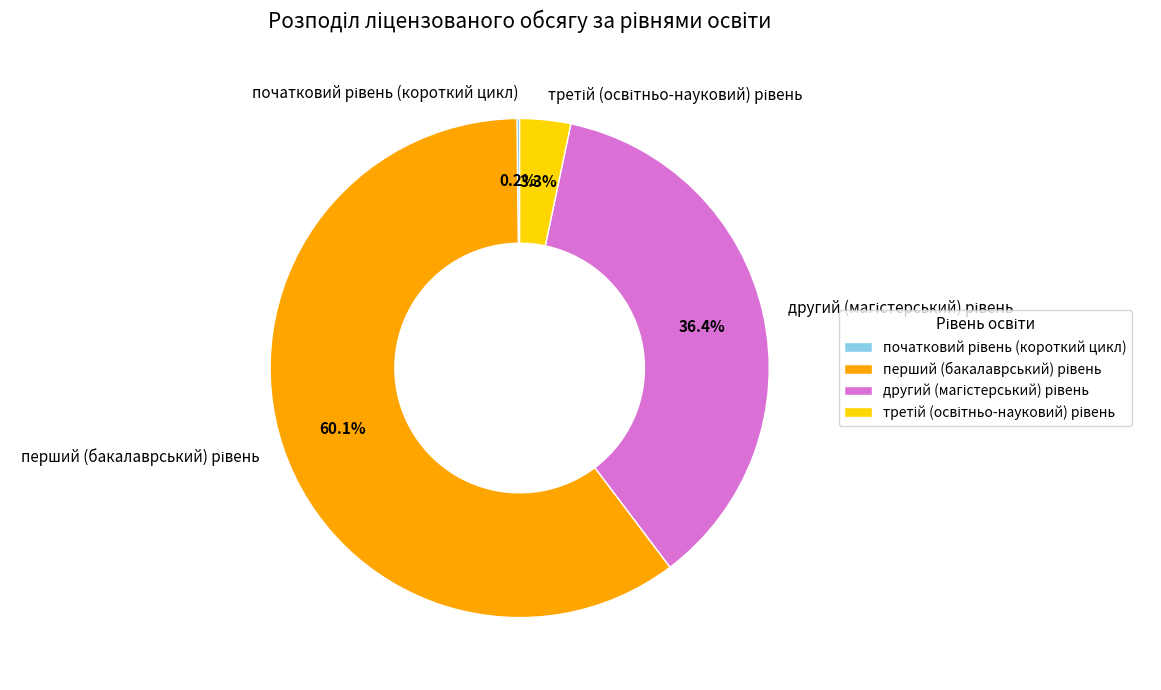

Does any single category account for the majority?

Yes